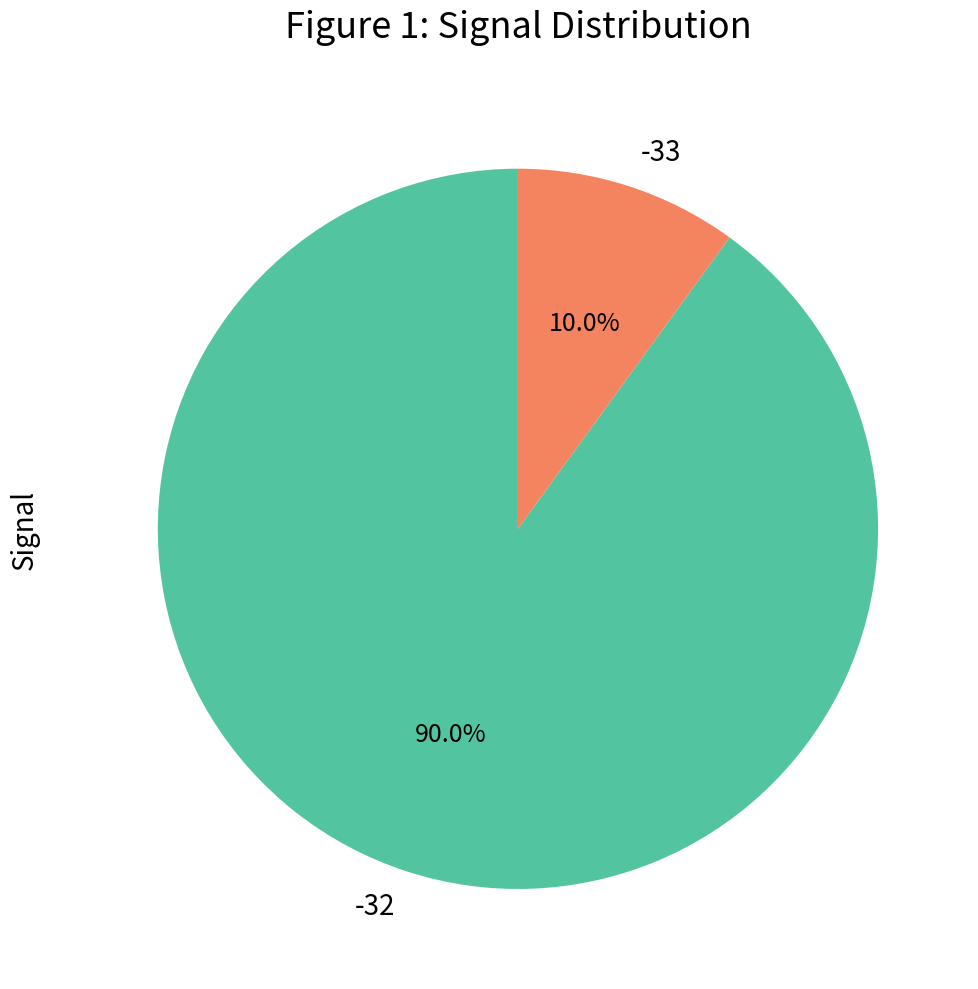

Is it true that -32 is 16% of the pie?

False